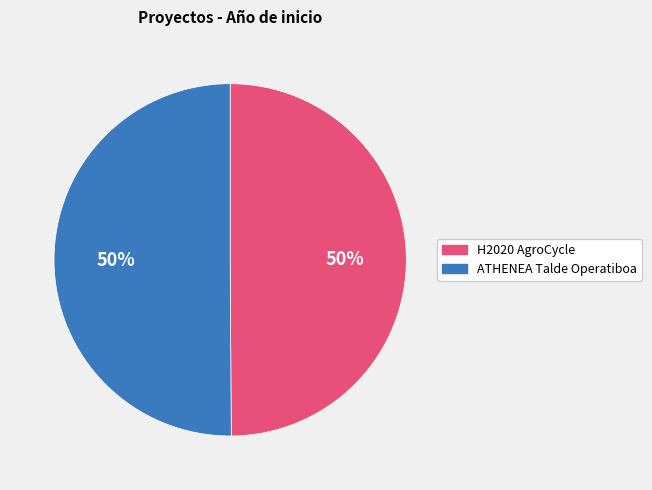

Is the sum of H2020 AgroCycle and ATHENEA Talde Operatiboa greater than half?

Yes